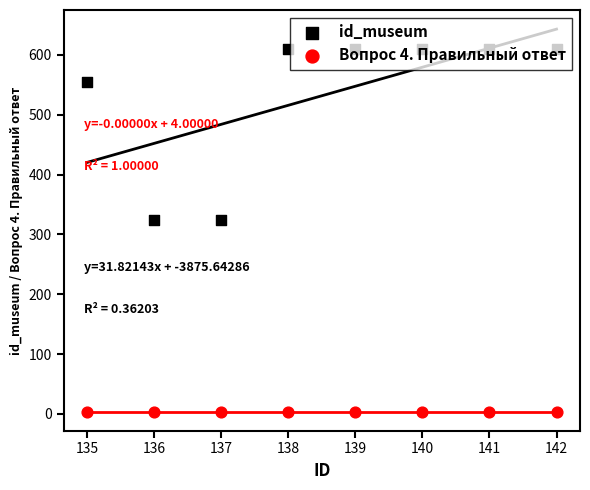

Which series has the largest Y range (max minus min)?

id_museum